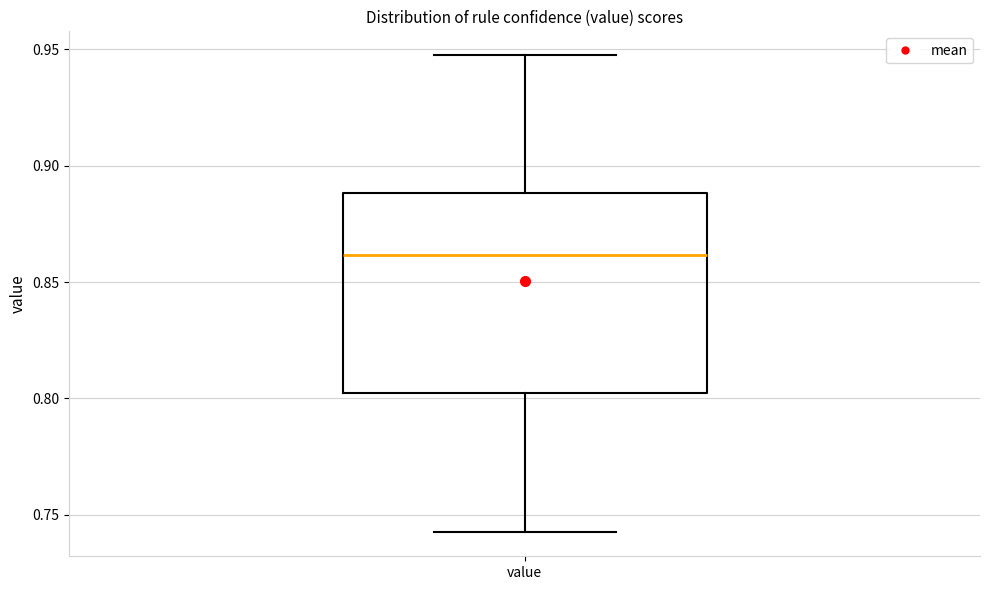

Read this box plot against the y-axis: the position of the median line, the range covered by the box, and the ends of both whiskers. The values are not printed on the chart, so give them approximately, as read against the axis.

median 0.86, box 0.80 to 0.89, whiskers 0.74 to 0.95